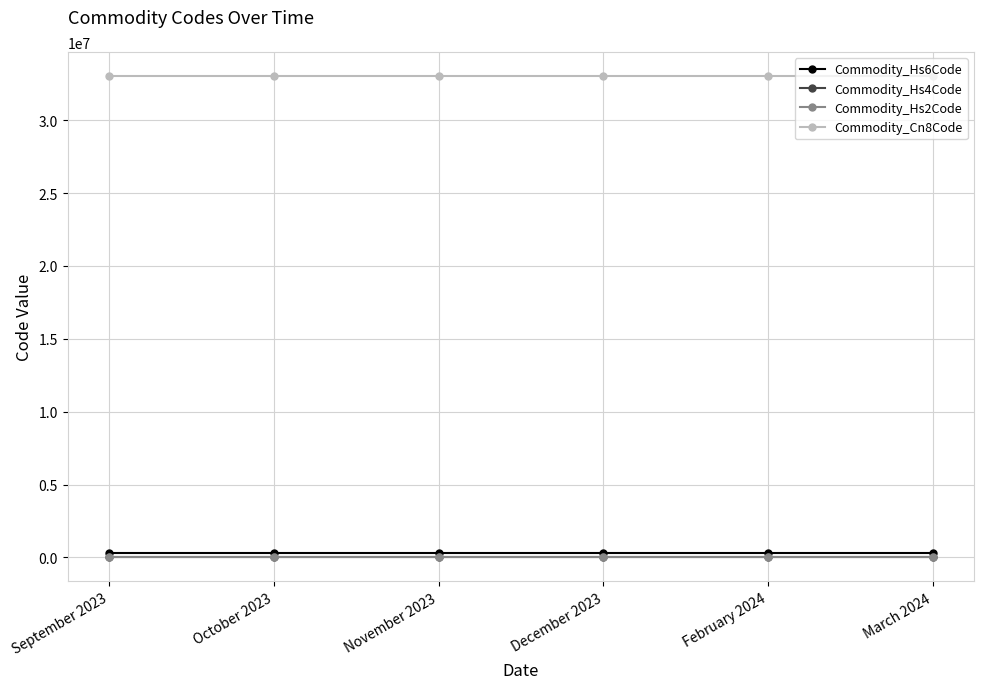

Reading left to right, list all the values displayed in this chart.

Commodity_Hs6Code: September 2023=330300	October 2023=330300	November 2023=330300	December 2023=330300	February 2024=330300	March 2024=330300
Commodity_Hs4Code: September 2023=3303	October 2023=3303	November 2023=3303	December 2023=3303	February 2024=3303	March 2024=3303
Commodity_Hs2Code: September 2023=33	October 2023=33	November 2023=33	December 2023=33	February 2024=33	March 2024=33
Commodity_Cn8Code: September 2023=33030090	October 2023=33030090	November 2023=33030090	December 2023=33030090	February 2024=33030090	March 2024=33030090